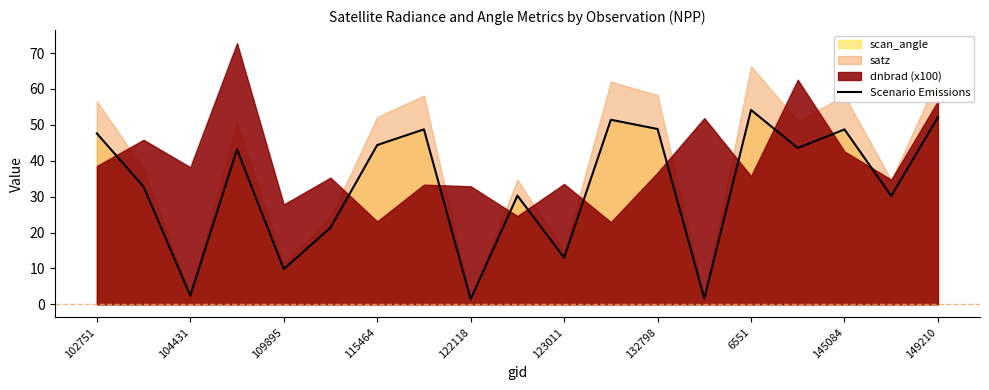

True or false: Scenario Emissions has a value of 60.9 at 115464.

False